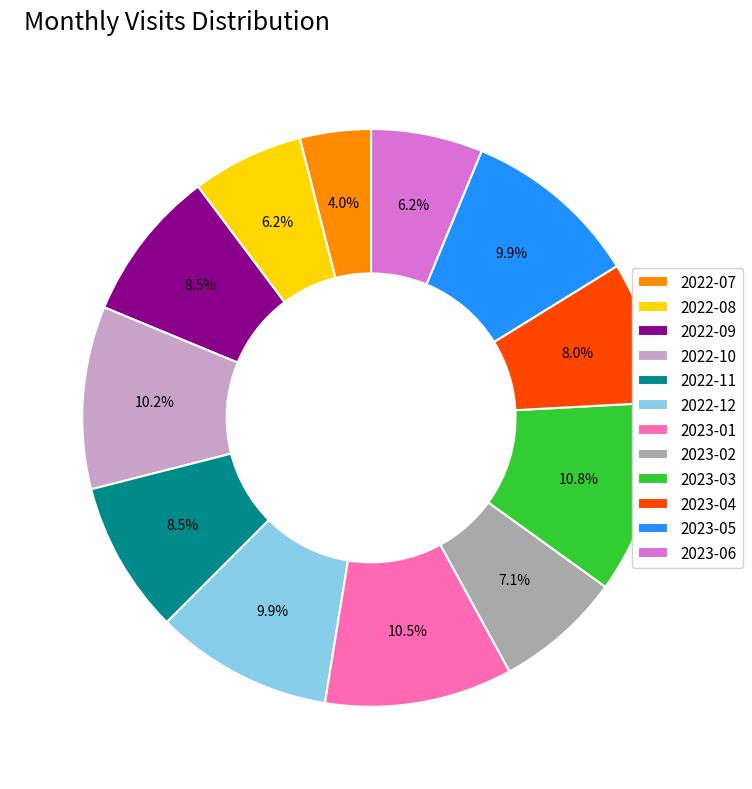

How many segments does this pie chart have?

12